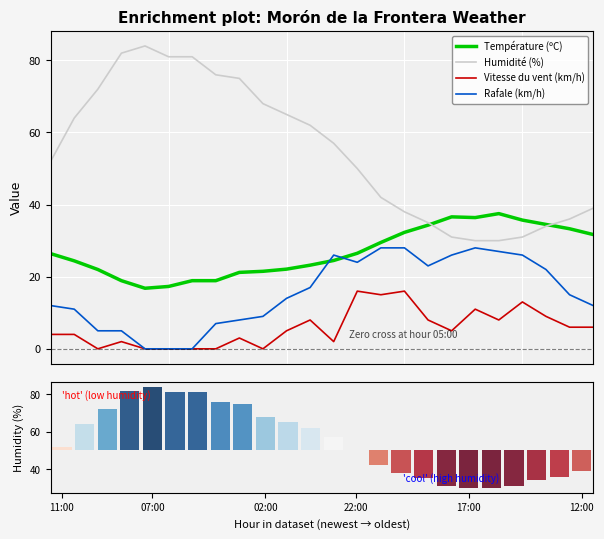

What is the total value across all series at 17?

98.6